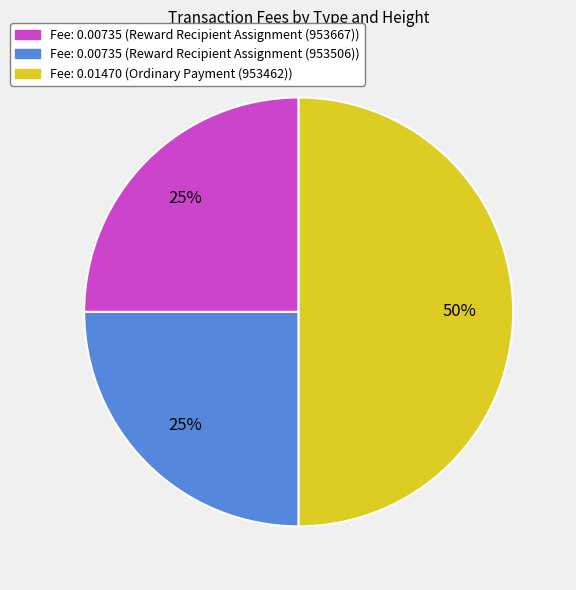

To the nearest percent, what is the difference between the largest and smallest slice percentages?

25%